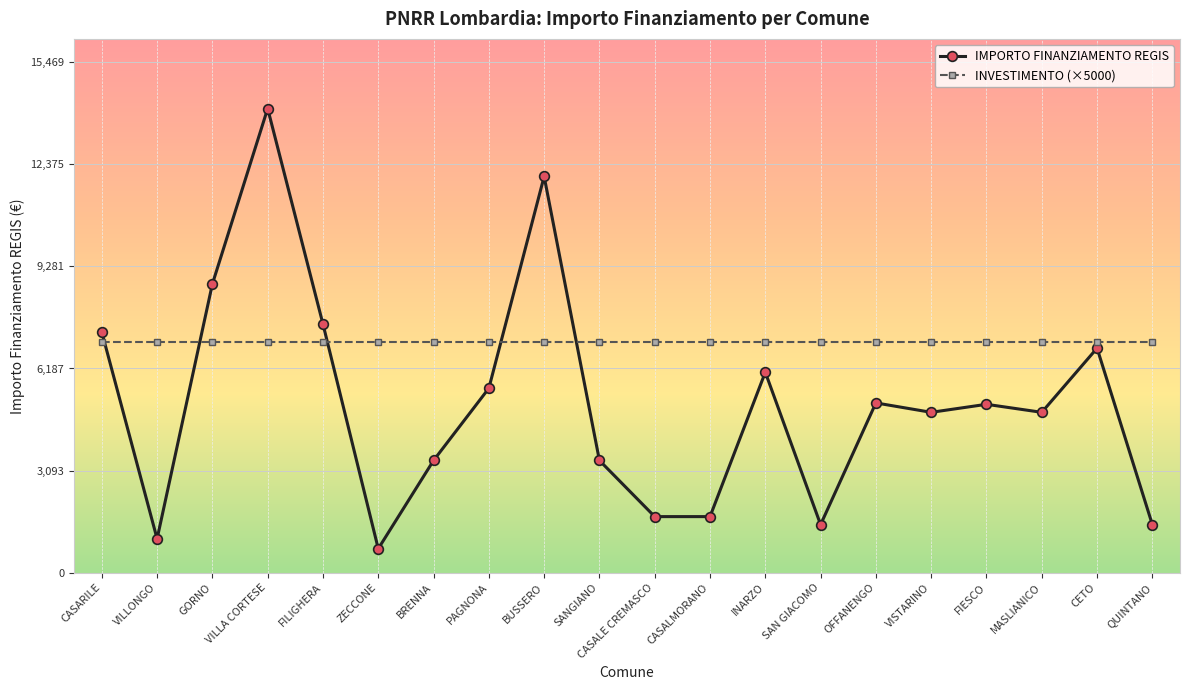

True or false: INVESTIMENTO (×5000) and IMPORTO FINANZIAMENTO REGIS intersect in this chart.

True